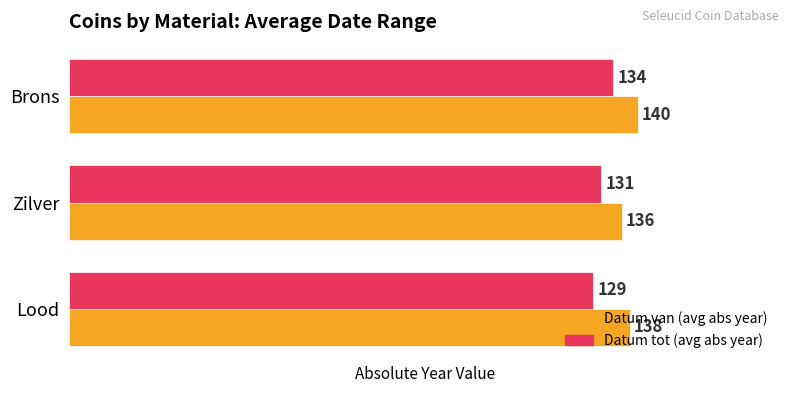

At which category is the sum across all series the highest?

Brons